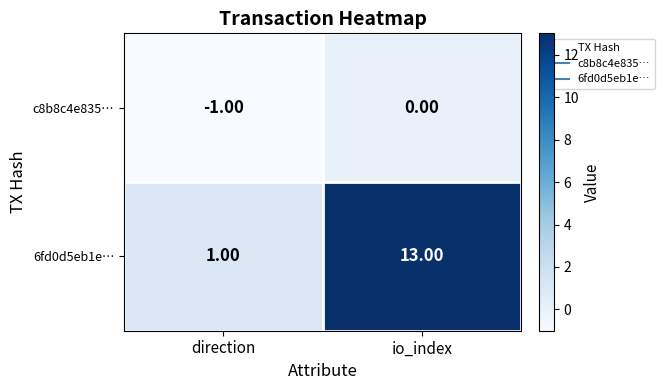

What is the total value across all series at io_index?

13